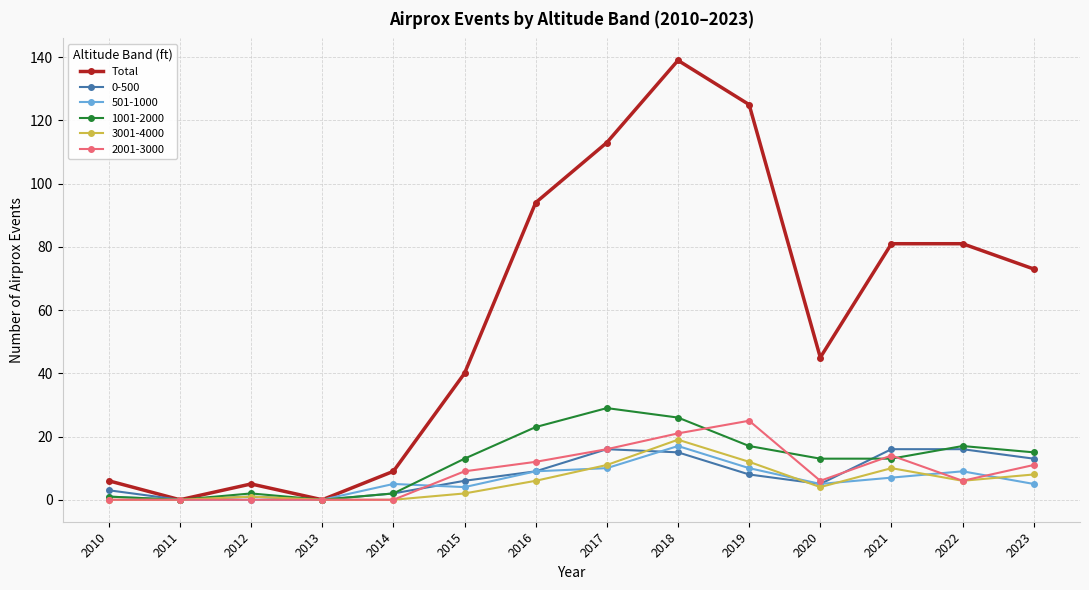

Which series changed the most between 2015 and 2022?

Total